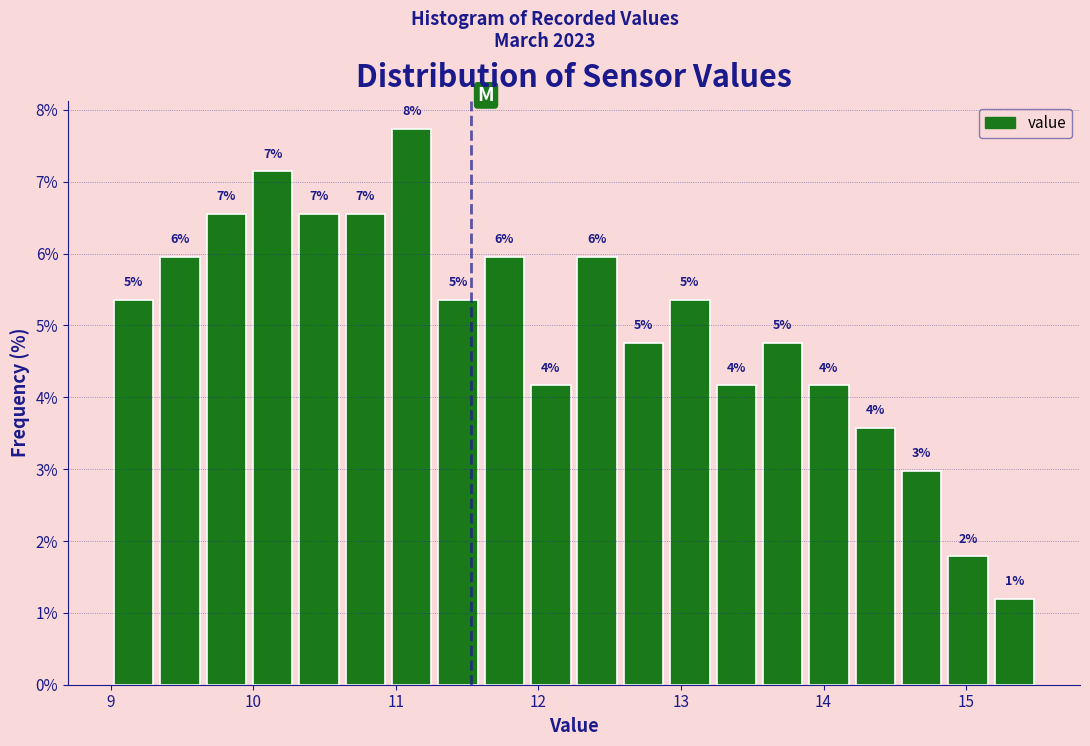

Around what value on the x-axis is the tallest bar? Give the approximate position of its centre, as read against the axis.

11.1